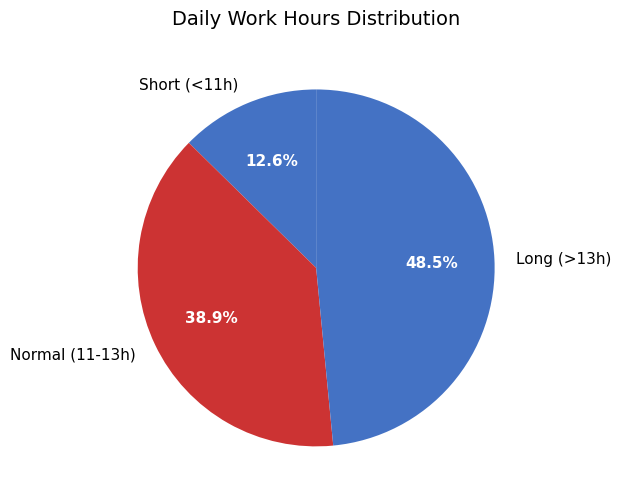

Do Normal (11-13h) and Long (>13h) together represent more than half of the pie?

Yes